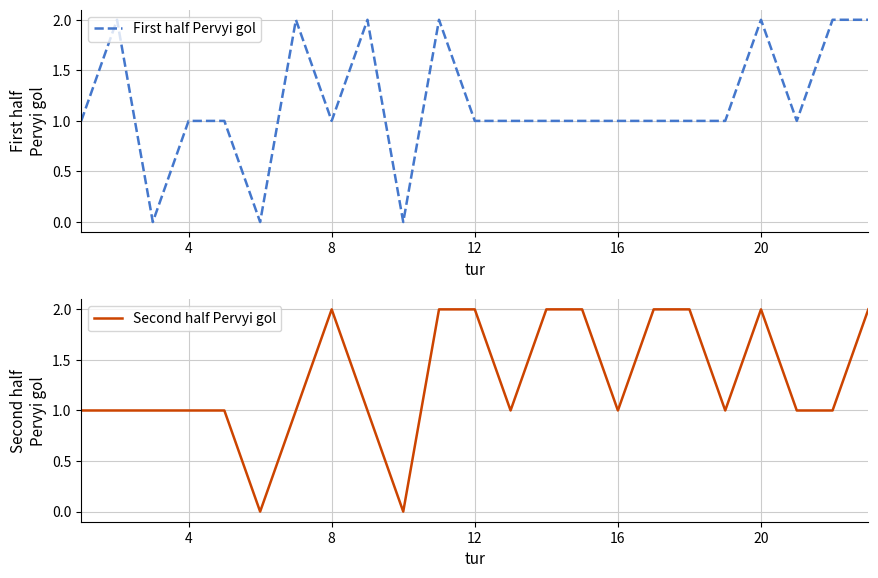

True or false: First half Pervyi gol has a value of 1 at 12.

True